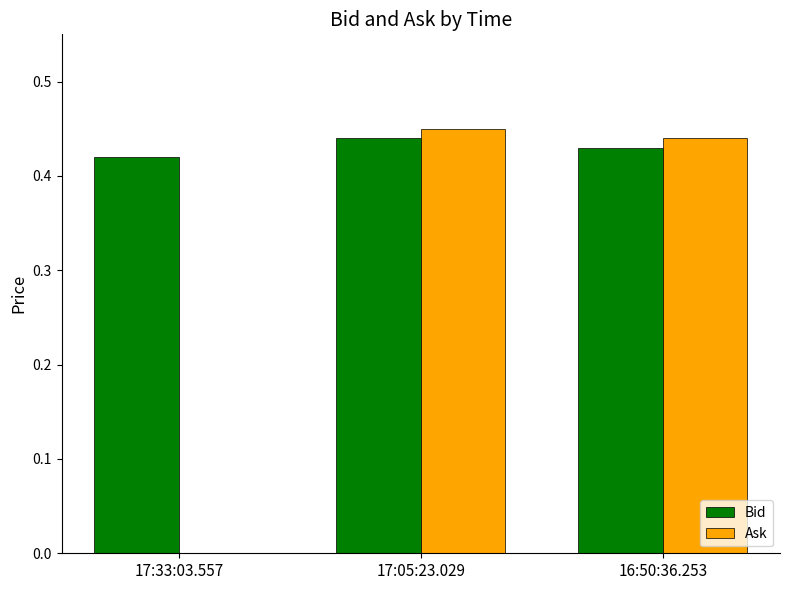

Between 17:33:03.557 and 16:50:36.253, which series saw the biggest shift?

Ask